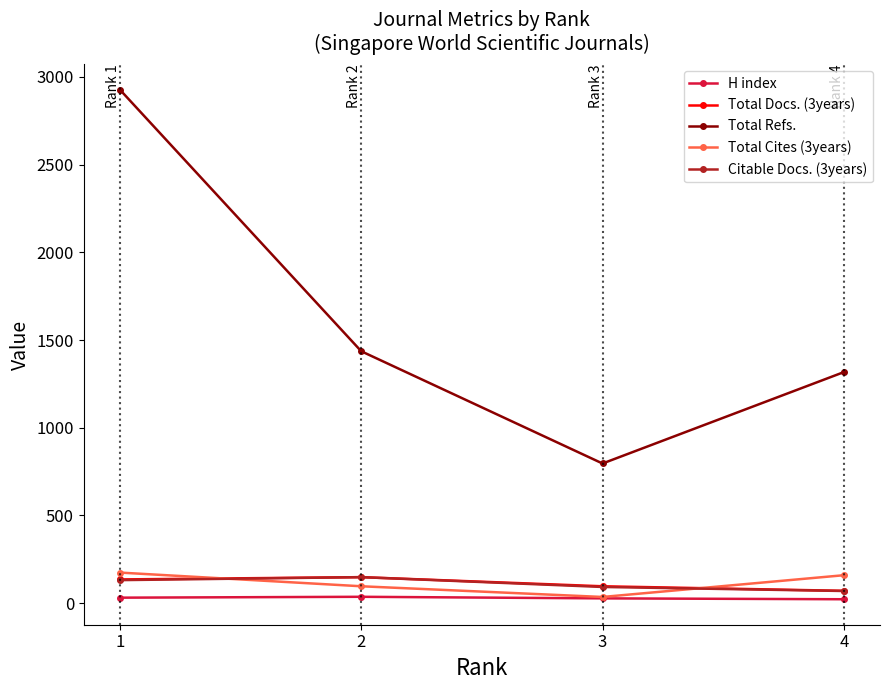

True or false: Total Refs. and Total Cites (3years) cross at least once.

False